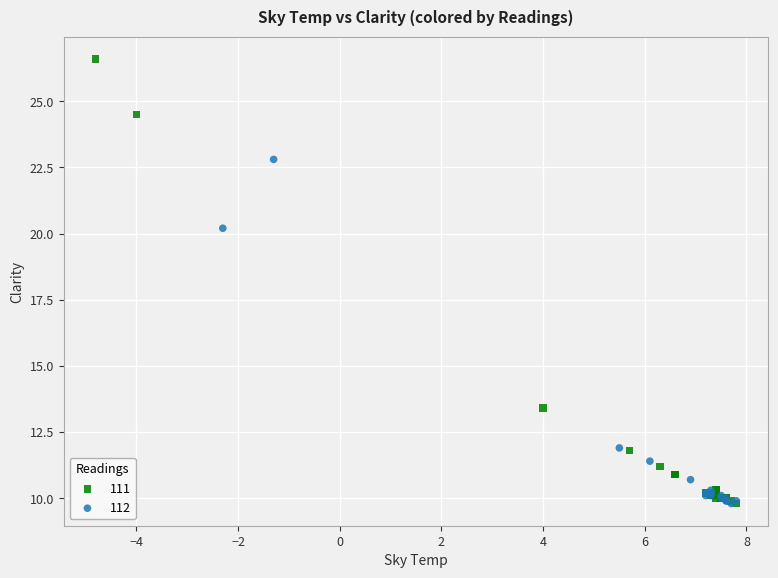

Which series has the widest spread of Y values?

111